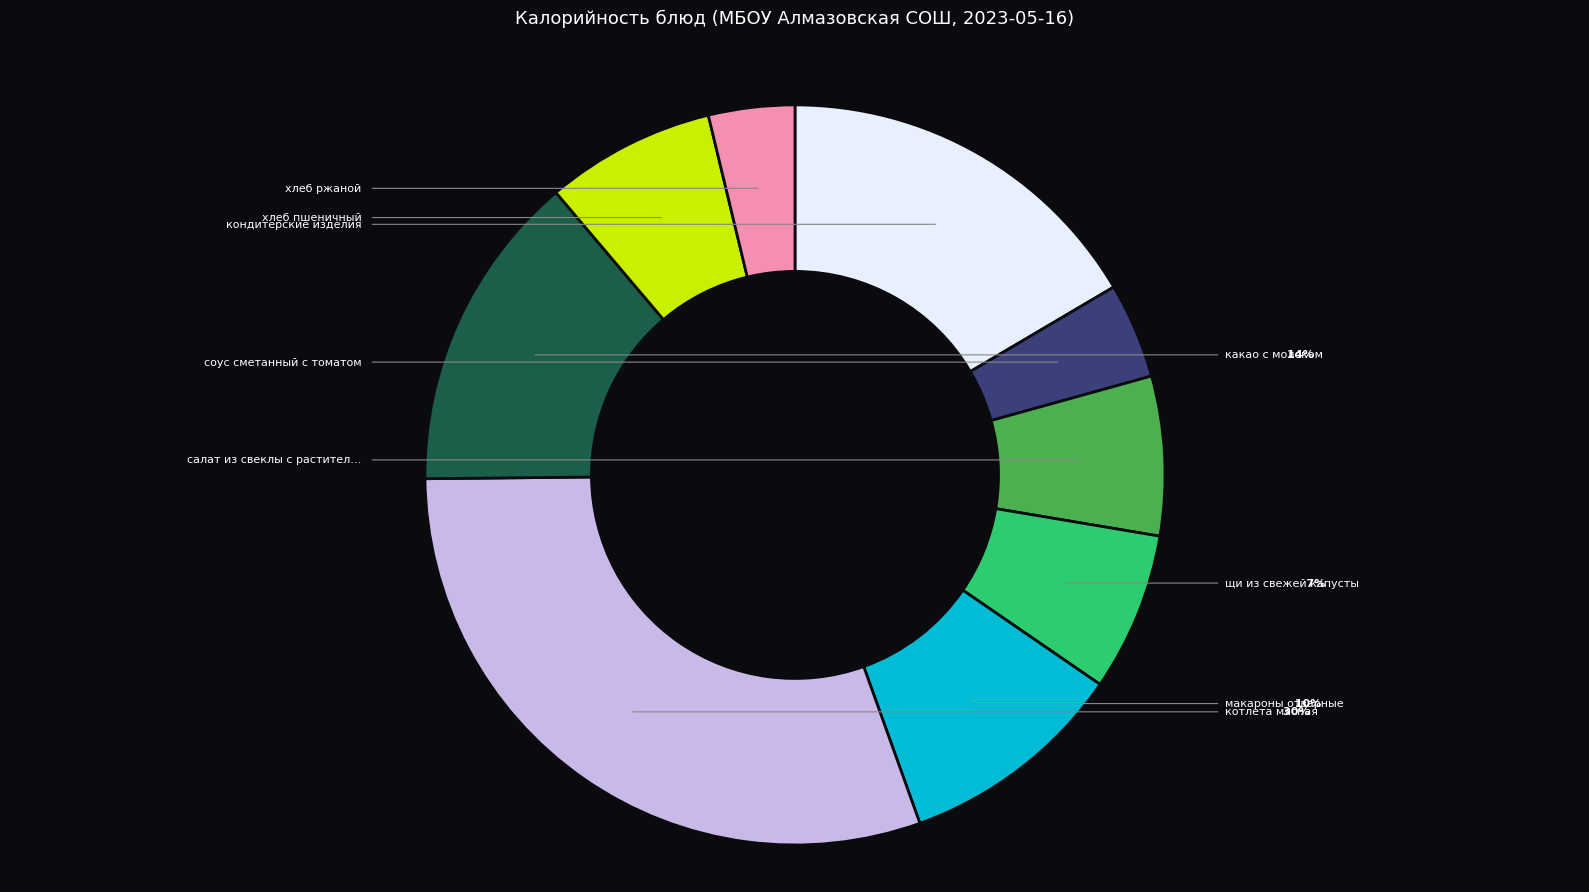

To the nearest percent, what portion does какао с молоком represent?

14%